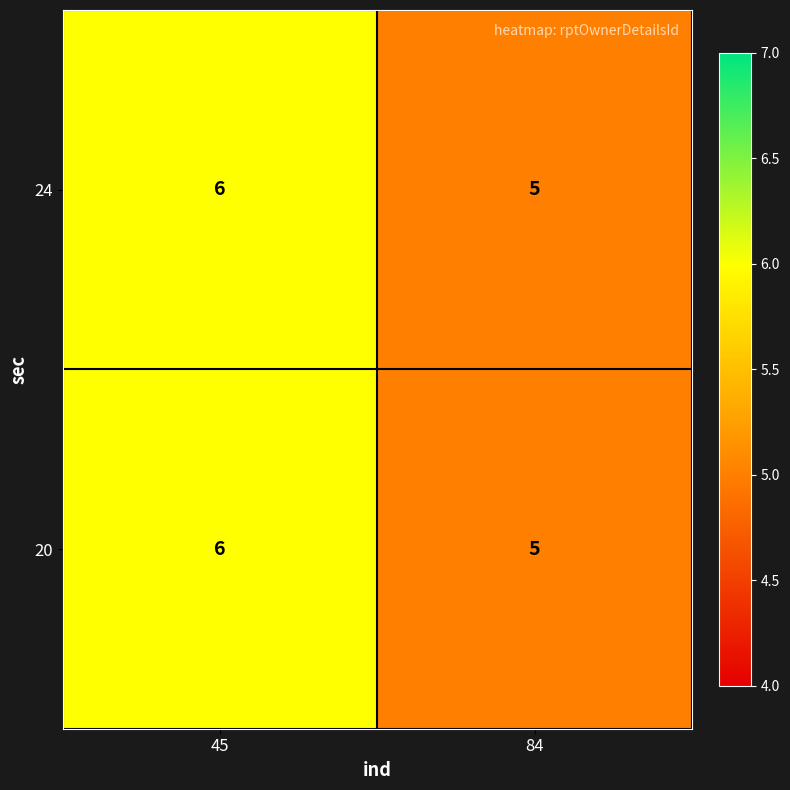

What is the minimum value shown in the chart?

5